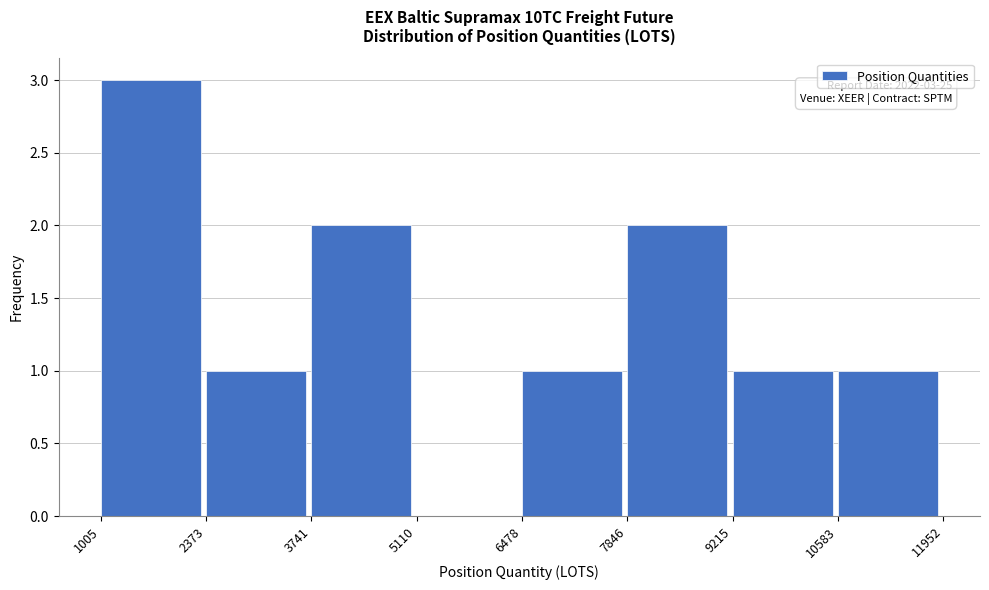

Which range on the x-axis has the tallest bar?

1005 to 2373